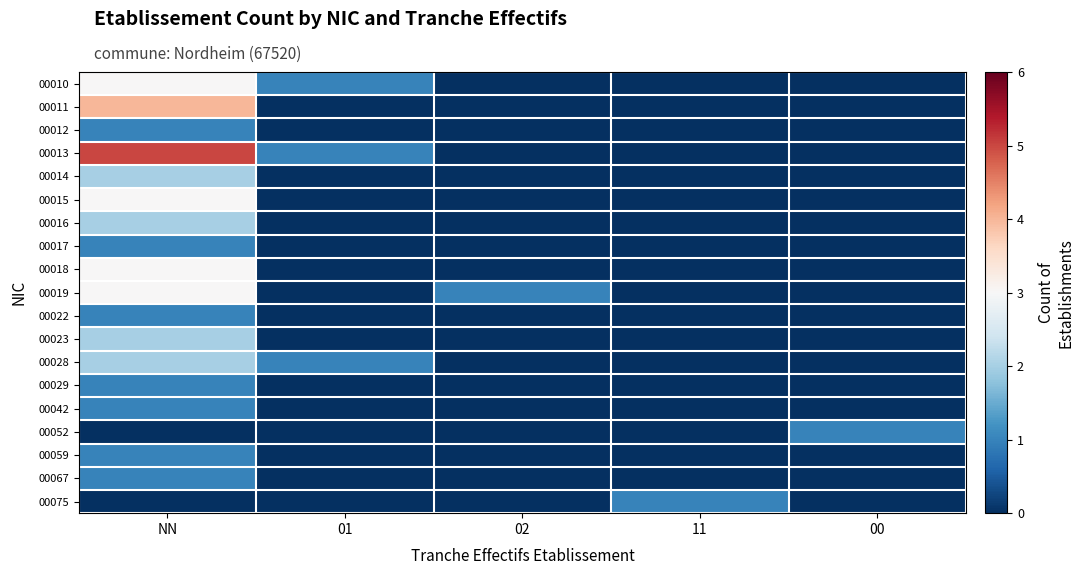

Reading left to right, what are all the values shown in this chart?

00010: NN=3	01=1	02=0	11=0	00=0
00011: NN=4	01=0	02=0	11=0	00=0
00012: NN=1	01=0	02=0	11=0	00=0
00013: NN=5	01=1	02=0	11=0	00=0
00014: NN=2	01=0	02=0	11=0	00=0
00015: NN=3	01=0	02=0	11=0	00=0
00016: NN=2	01=0	02=0	11=0	00=0
00017: NN=1	01=0	02=0	11=0	00=0
00018: NN=3	01=0	02=0	11=0	00=0
00019: NN=3	01=0	02=1	11=0	00=0
00022: NN=1	01=0	02=0	11=0	00=0
00023: NN=2	01=0	02=0	11=0	00=0
00028: NN=2	01=1	02=0	11=0	00=0
00029: NN=1	01=0	02=0	11=0	00=0
00042: NN=1	01=0	02=0	11=0	00=0
00052: NN=0	01=0	02=0	11=0	00=1
00059: NN=1	01=0	02=0	11=0	00=0
00067: NN=1	01=0	02=0	11=0	00=0
00075: NN=0	01=0	02=0	11=1	00=0